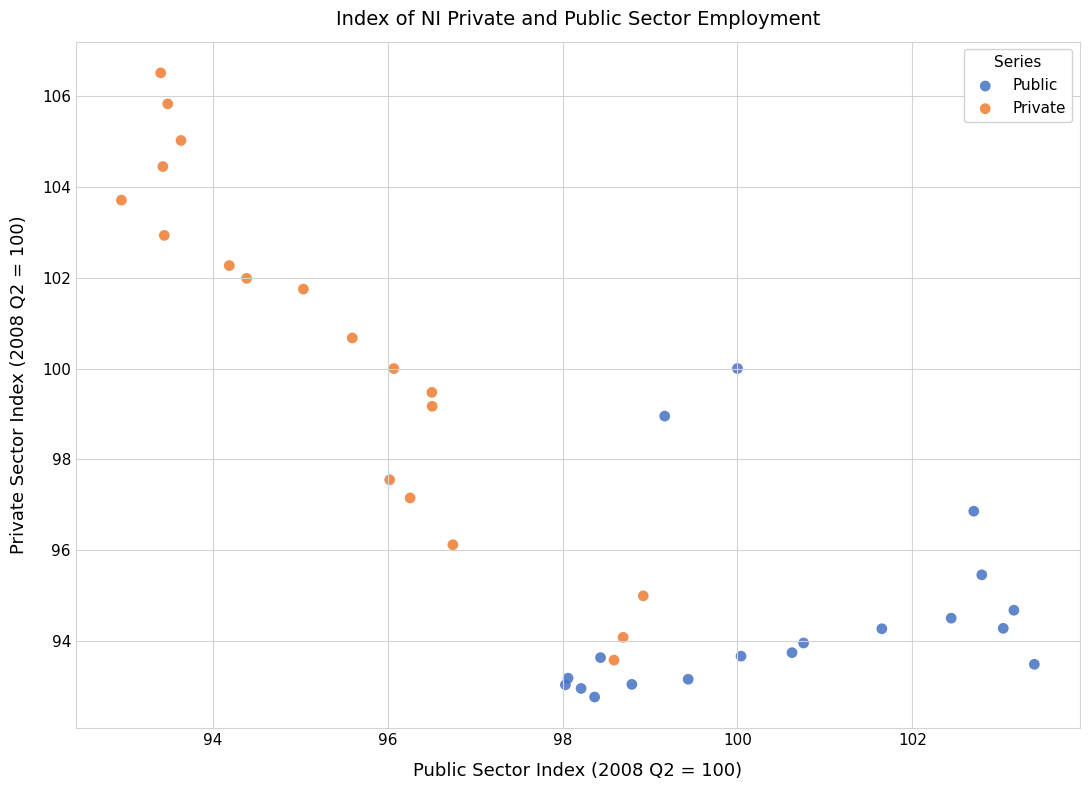

Which series has the widest spread of Y values?

Private